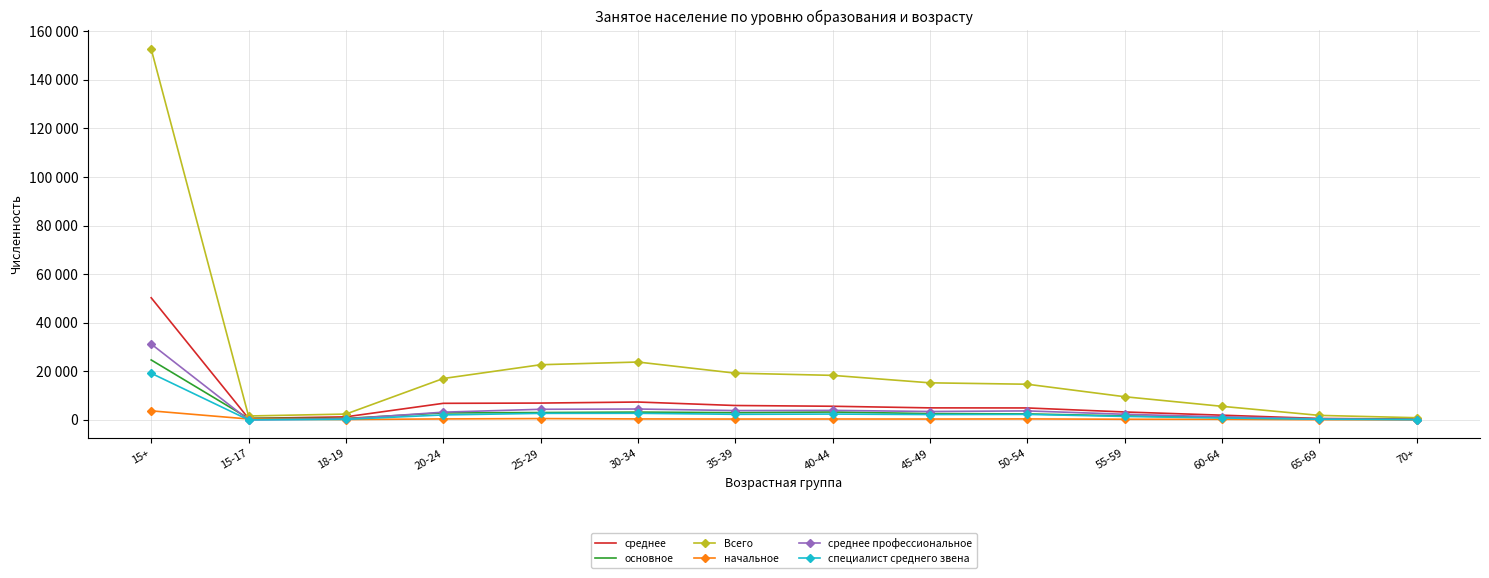

What is the value of the Всего point at the 10th from the left?

14662